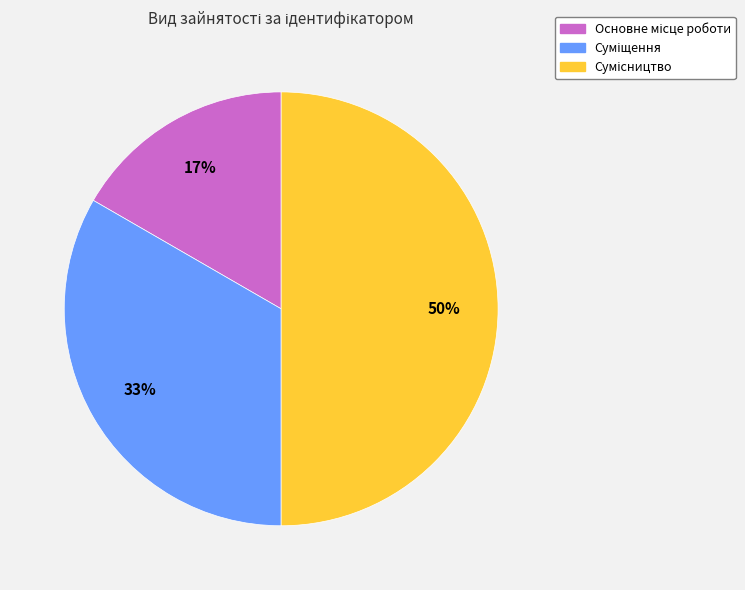

To the nearest percent, what is the average slice percentage?

33%